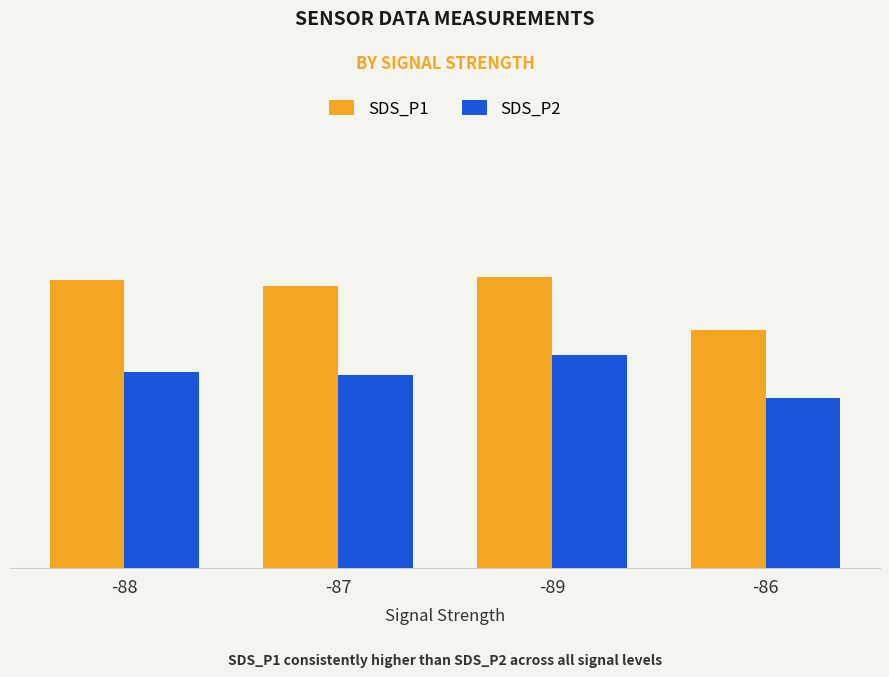

The value of SDS_P2 at -88 is 8.1. True or false?

False